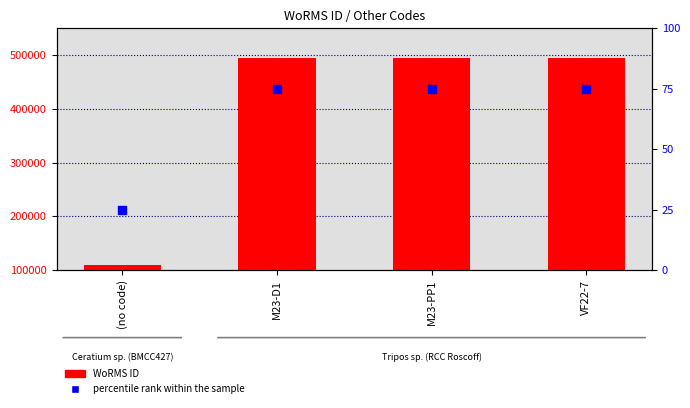

Which series contains the highest Y value?

WoRMS ID